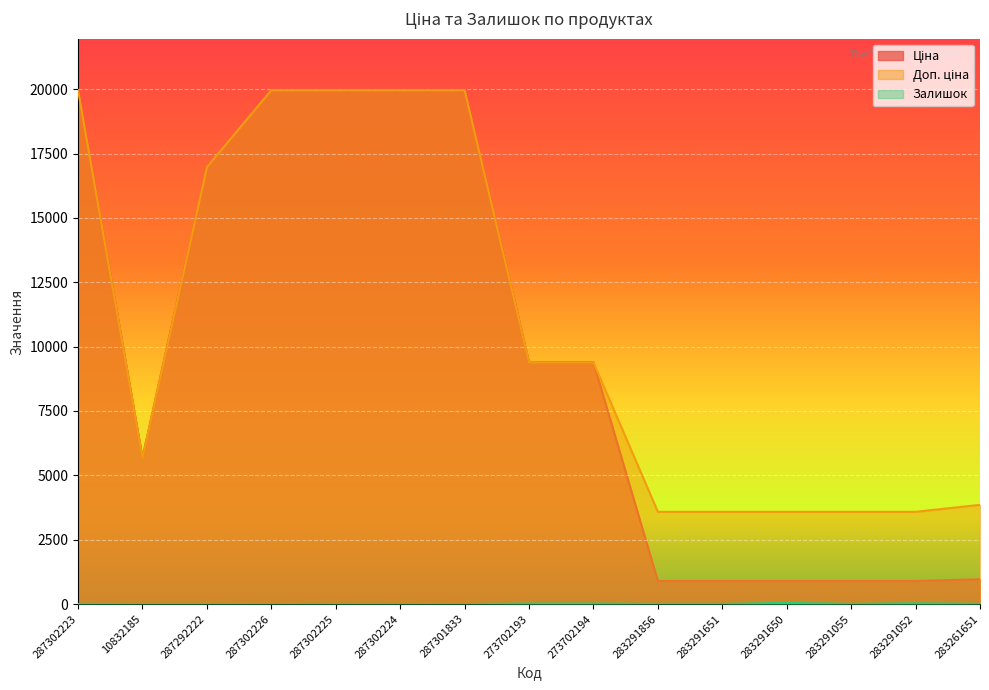

What is the difference between the Залишок values at 283291052 and 283291651?

20.0